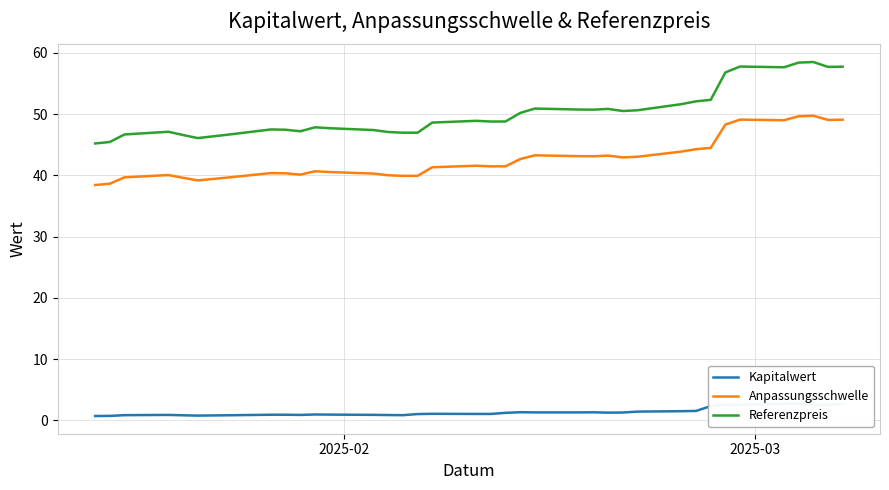

True or false: Referenzpreis and Anpassungsschwelle cross at least once.

False